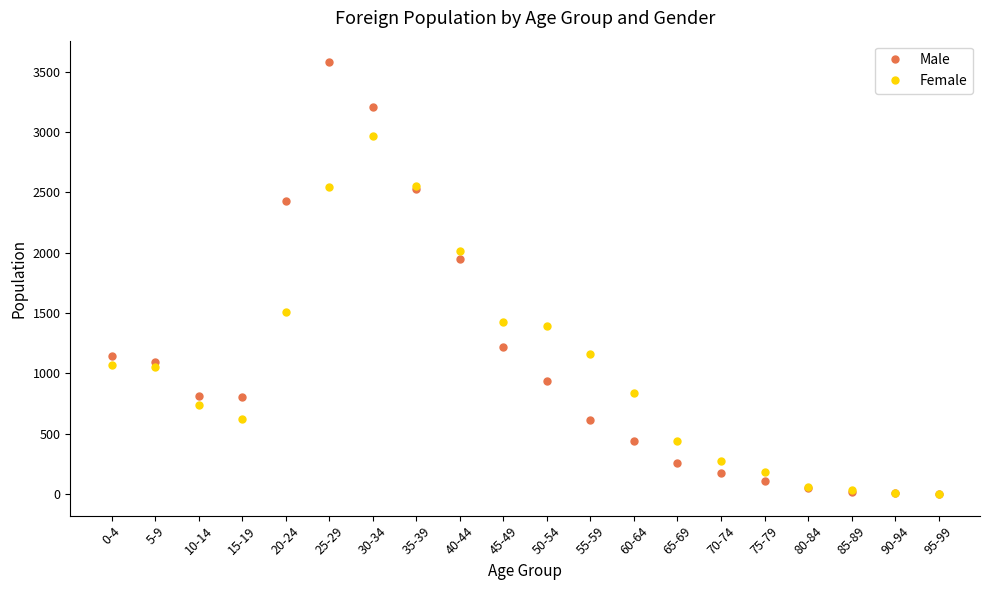

The Male series shows 1222 at 45-49. True or false?

True